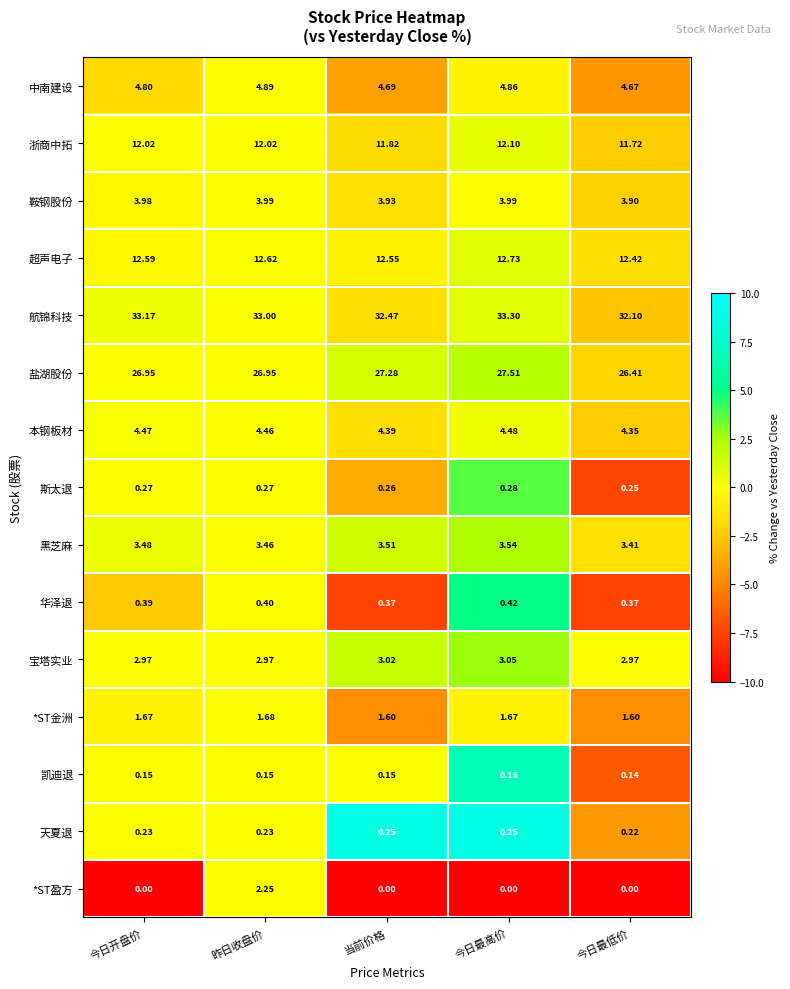

Which category has the lowest value in the 盐湖股份 series?

今日最低价